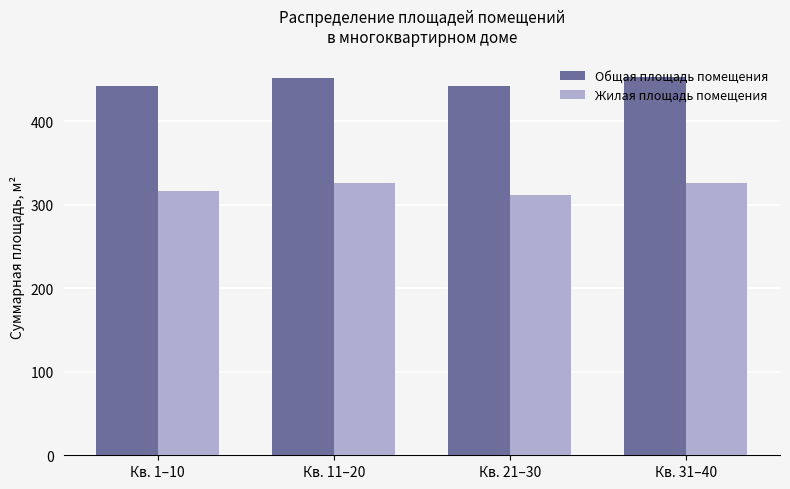

Are the bars horizontal?

No